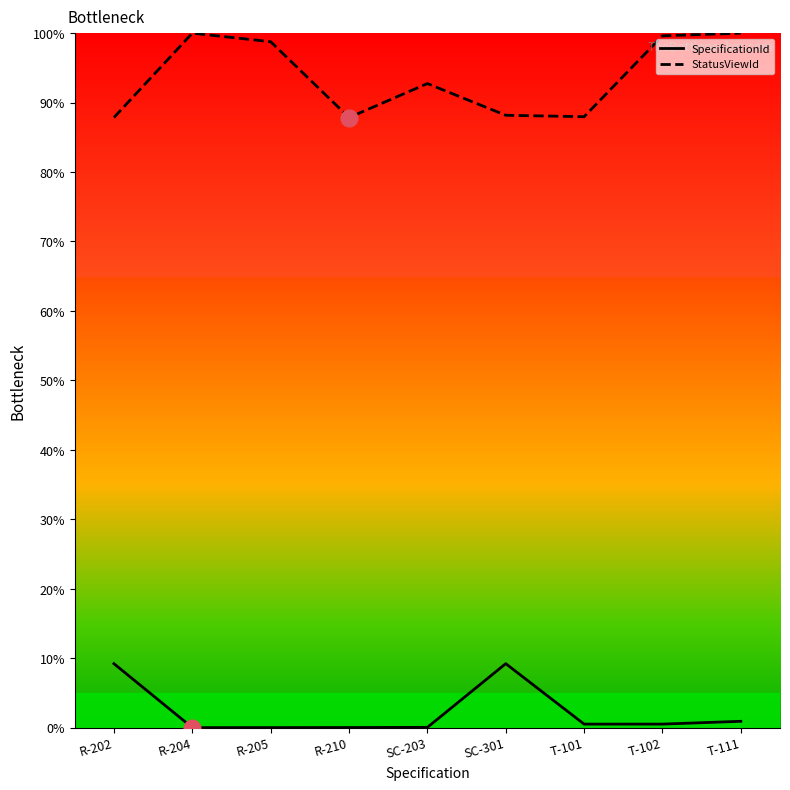

What are all the series names shown in the legend?

SpecificationId, StatusViewId